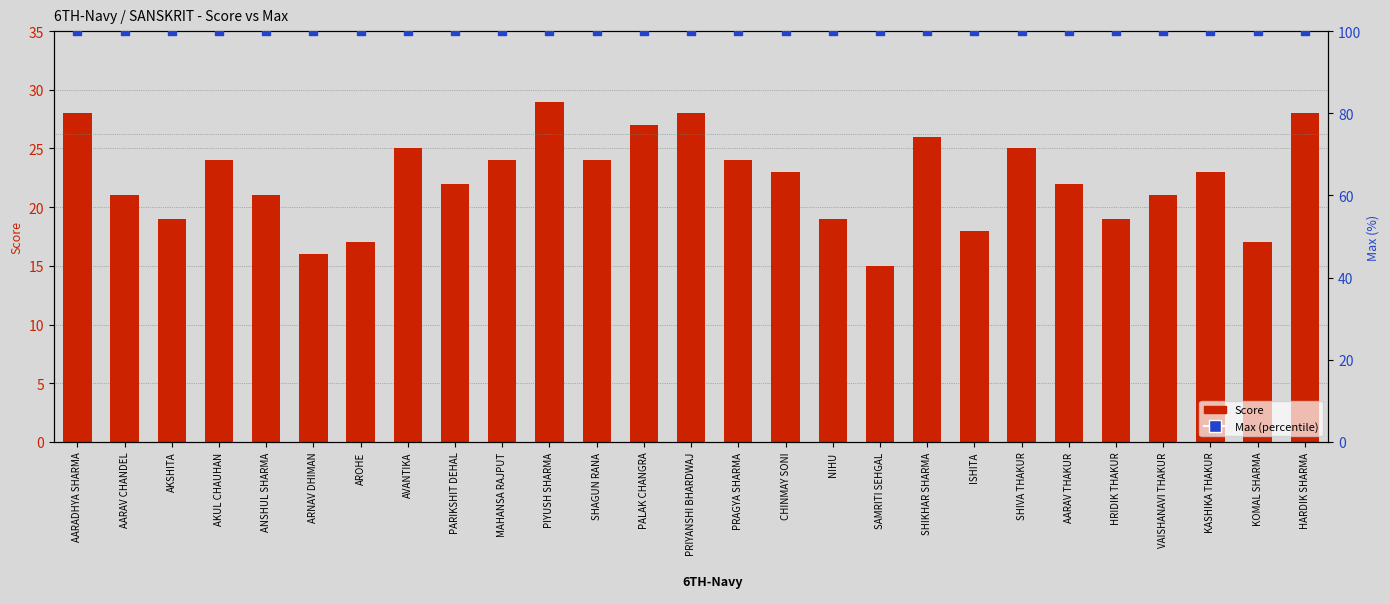

Which series has the largest total across all categories?

Max (percentile)